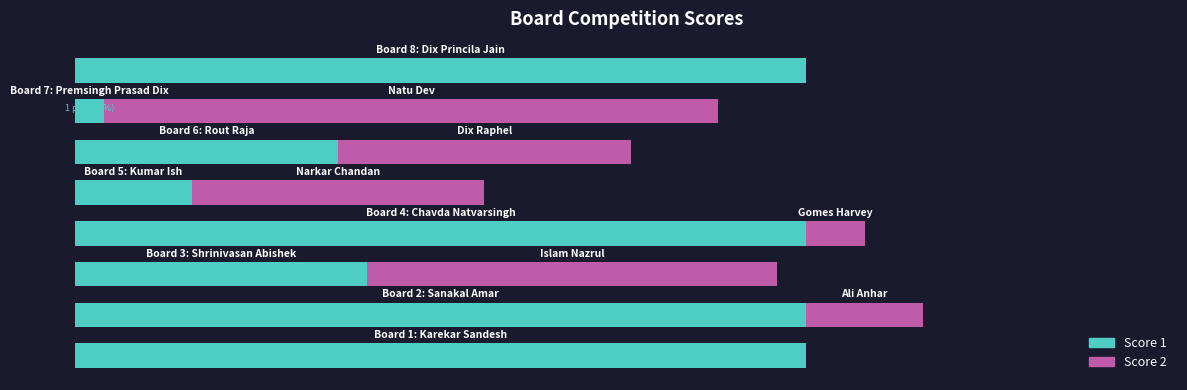

Rank the series by their average value, from highest to lowest.

Score 1, Score 2